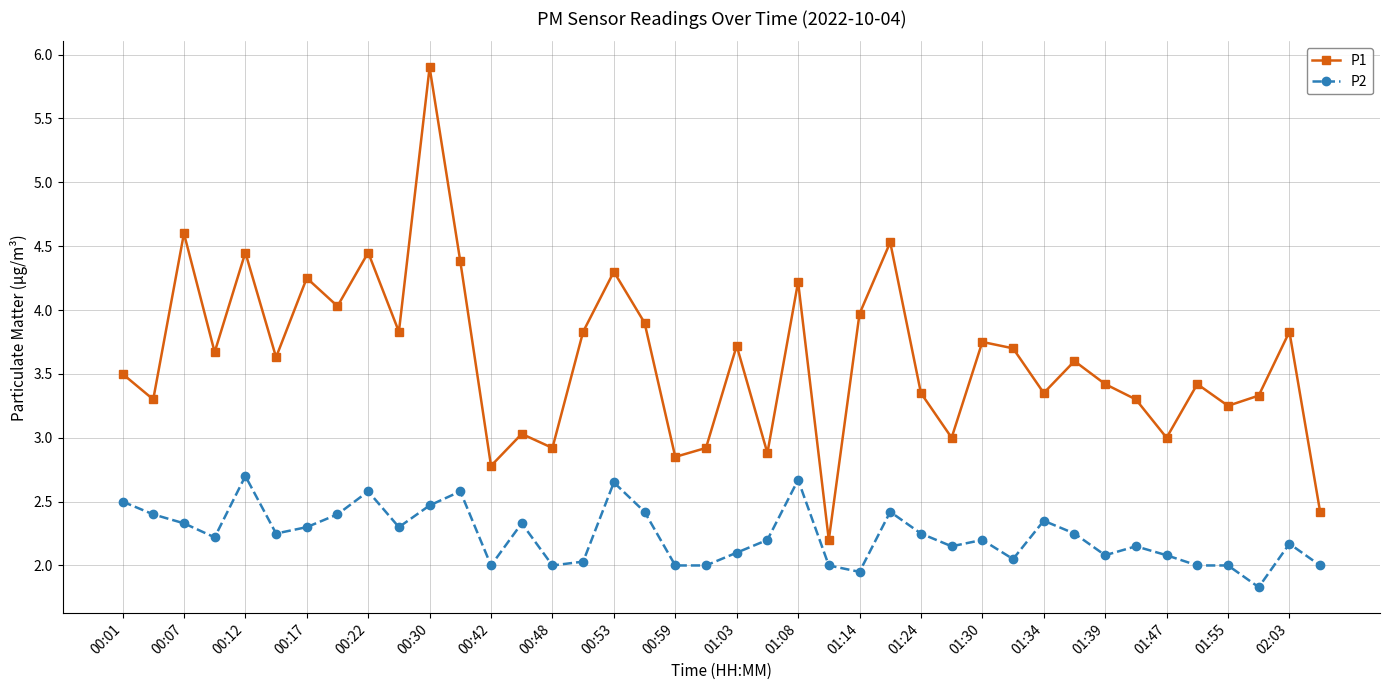

Which series has the widest spread of values?

P1